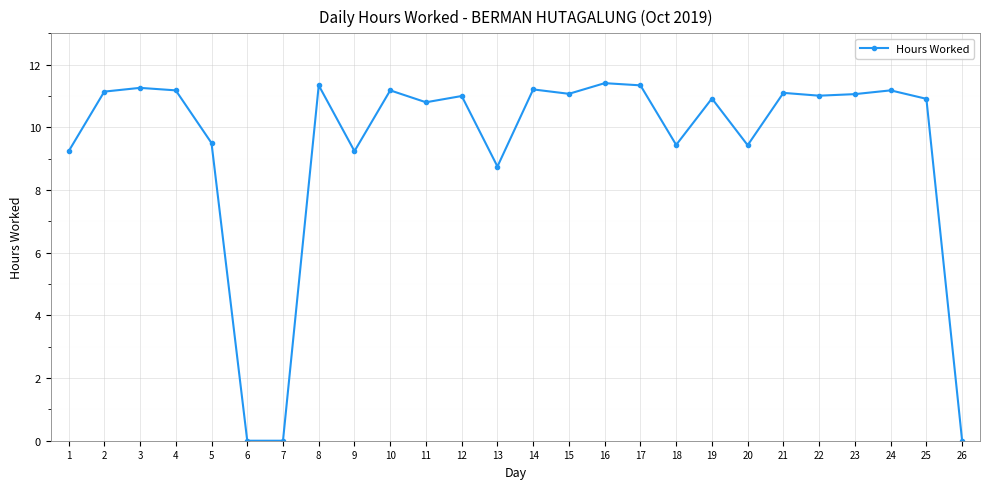

How many lines are shown in the chart?

1